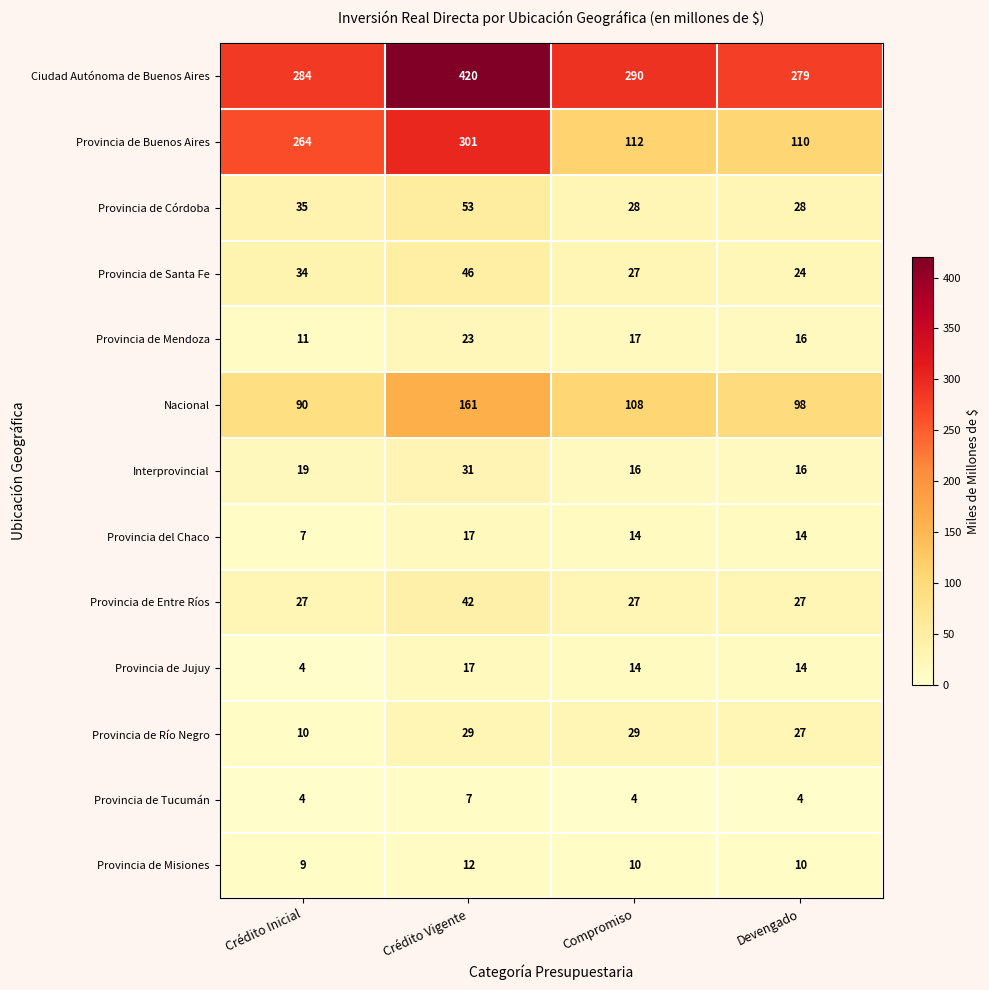

What is the difference between the Provincia del Chaco values at Compromiso and Crédito Vigente?

3